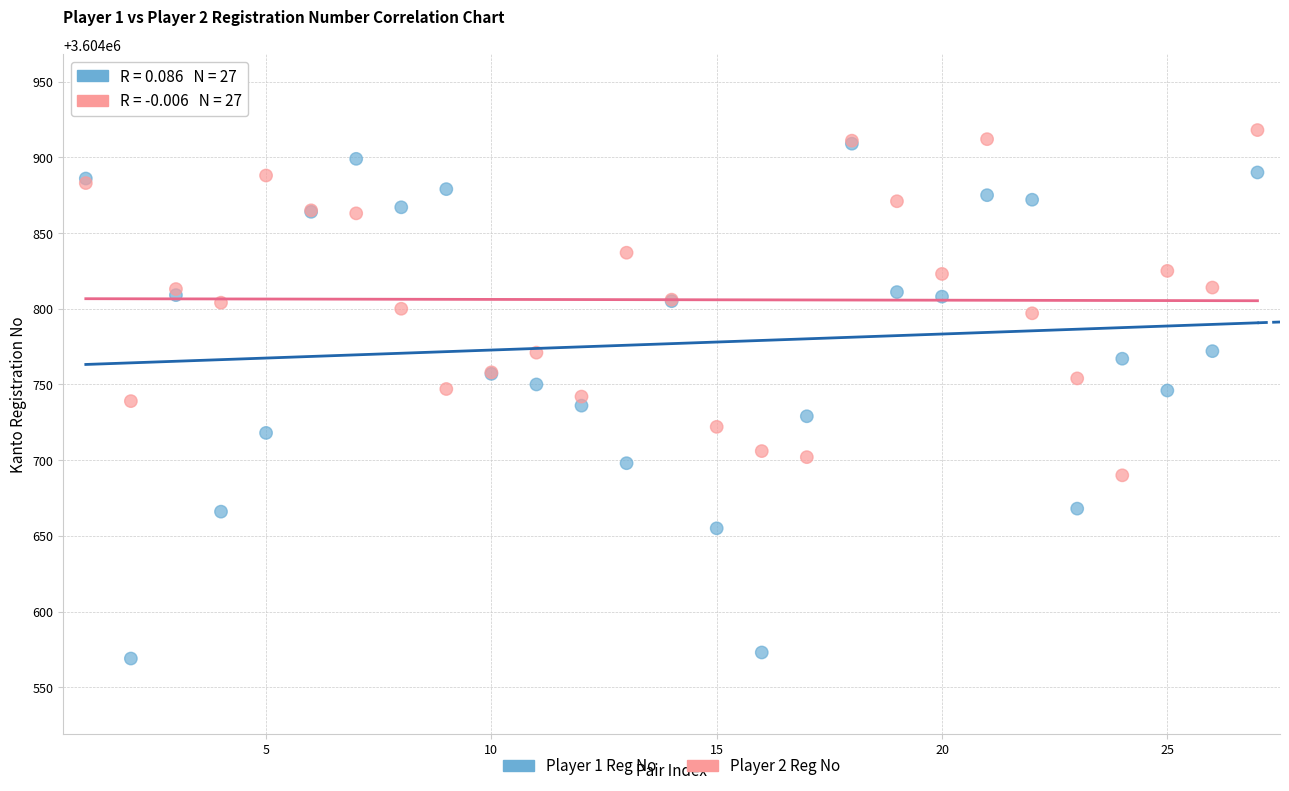

What are all the series names shown in the legend?

Player 1 Reg No, Player 2 Reg No